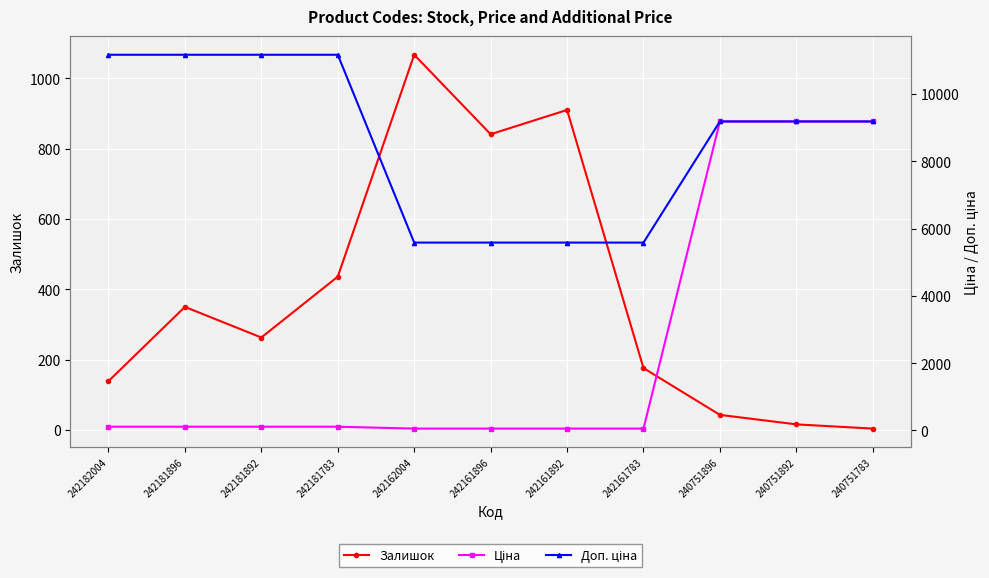

Which series has the largest range (max minus min)?

Ціна